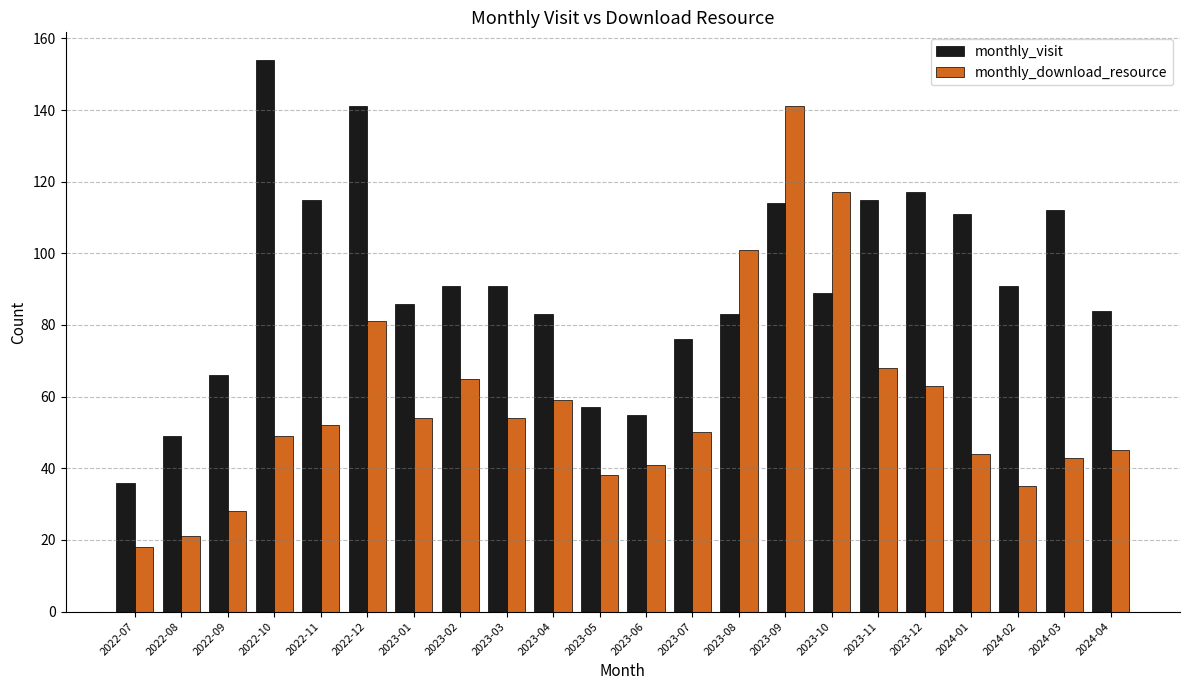

Rank the series by their maximum value, from highest to lowest.

monthly_visit, monthly_download_resource